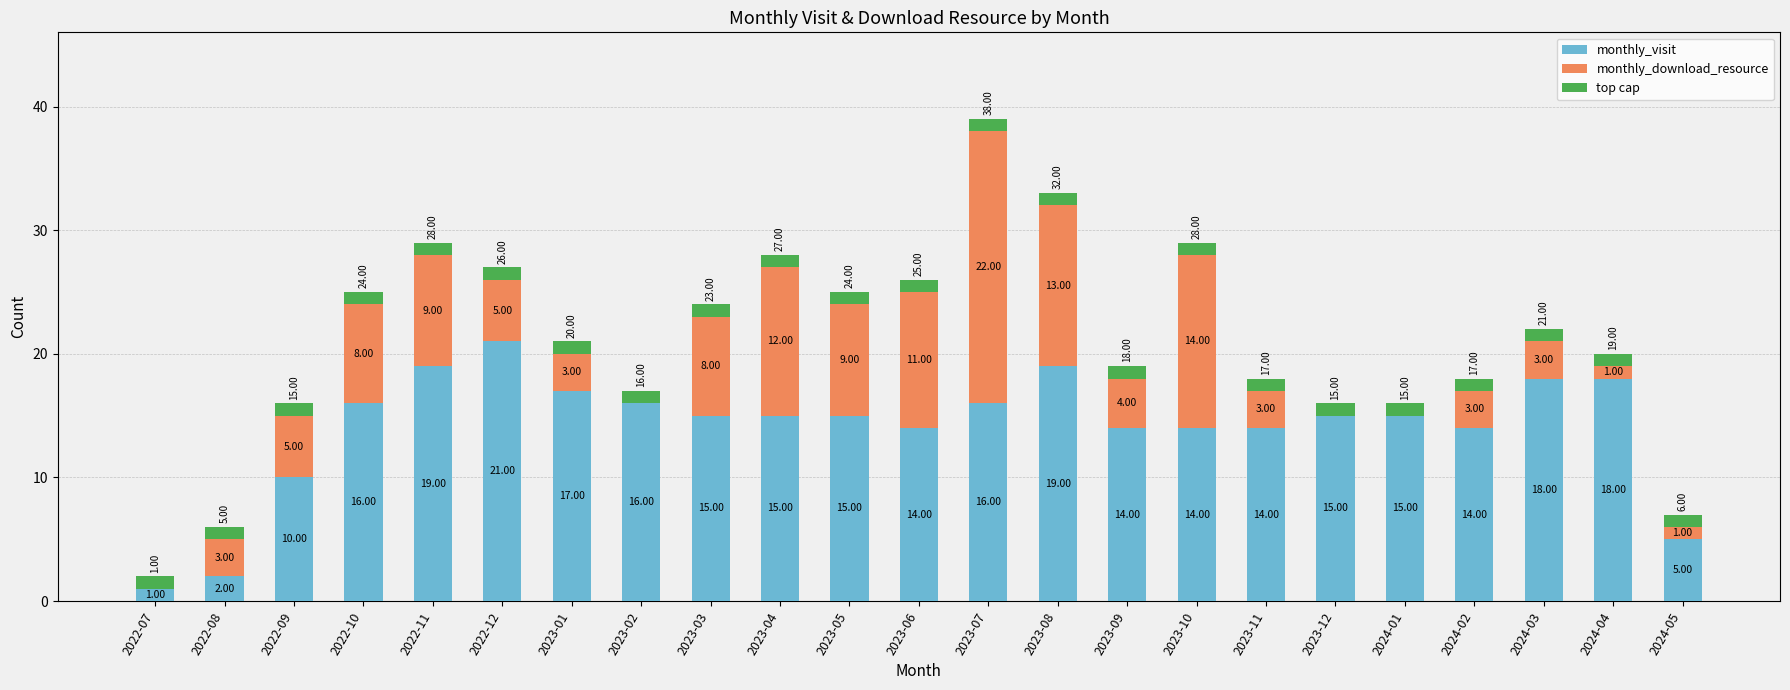

What is the label of the 17th bar from the left?

2023-11